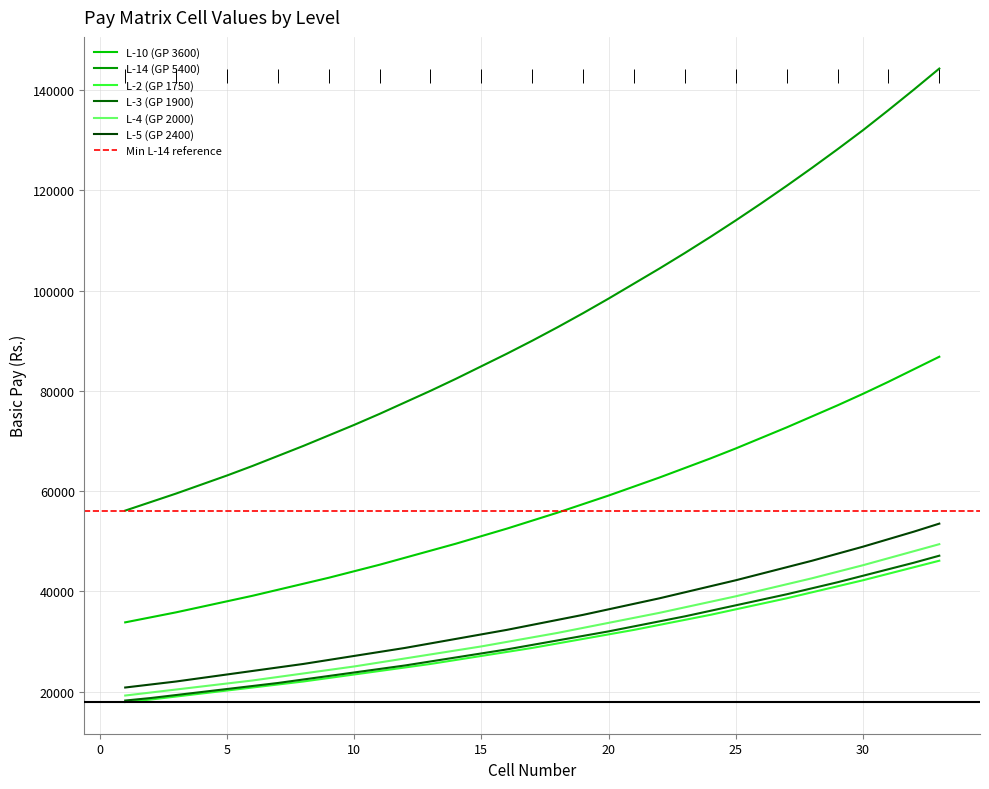

Count the number of categories in the chart.

33